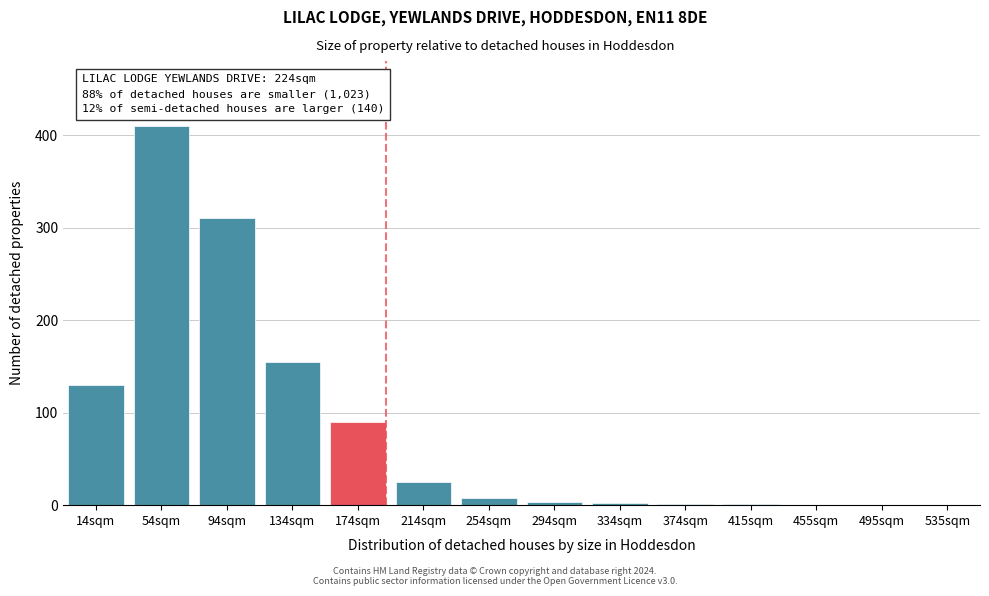

What is the maximum value shown in the chart?

410